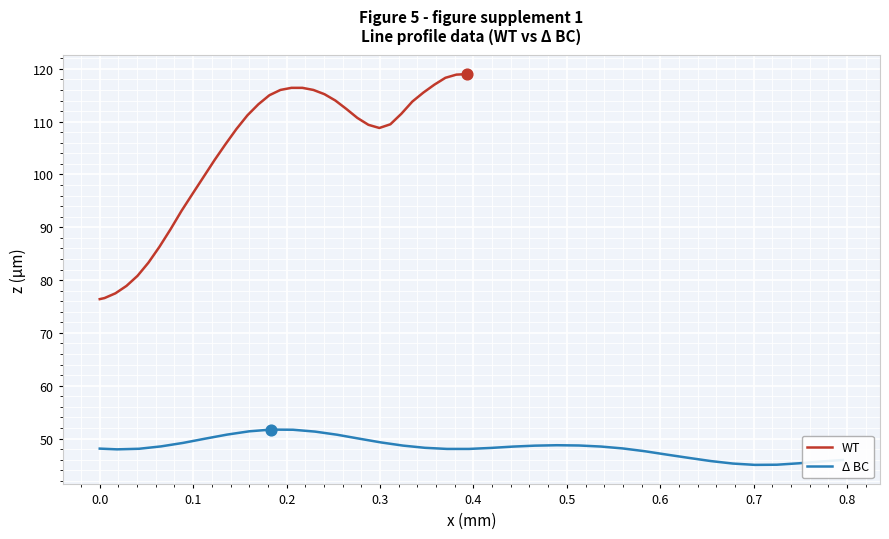

Which series has the widest spread of Y values?

WT